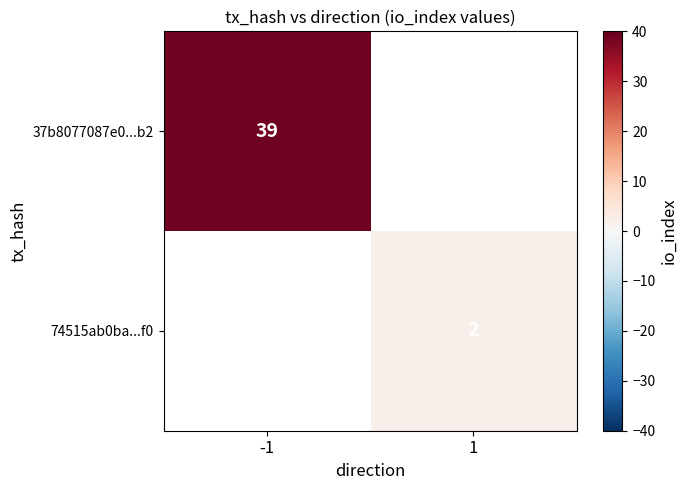

Is the value of 37b8077087e0...b2 at -1 greater than the value of 74515ab0ba...f0 at 1?

Yes